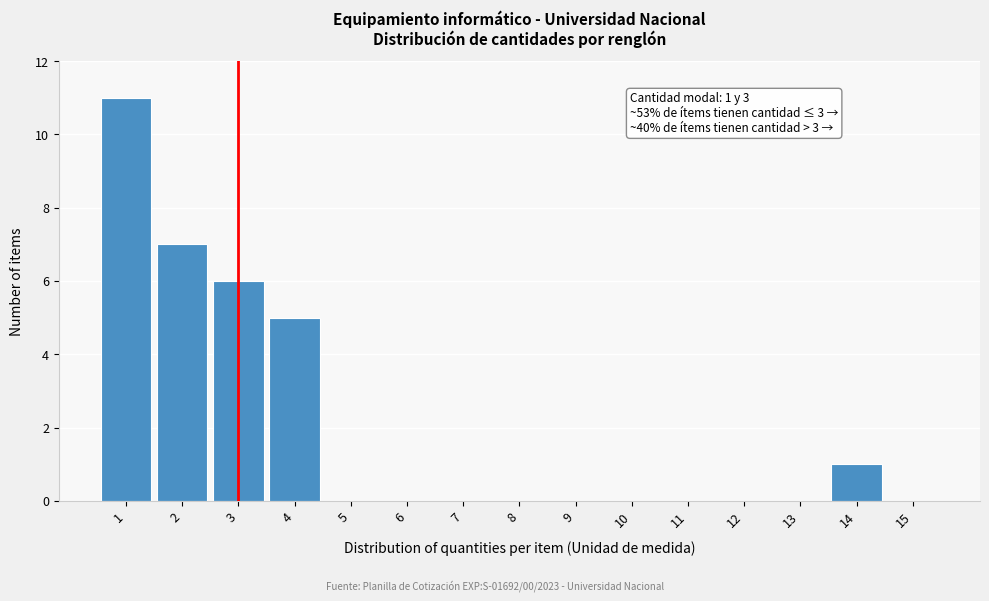

Reading right to left, what are all the values shown in this chart?

15=0	14=1	13=0	12=0	11=0	10=0	9=0	8=0	7=0	6=0	5=0	4=5	3=6	2=7	1=11